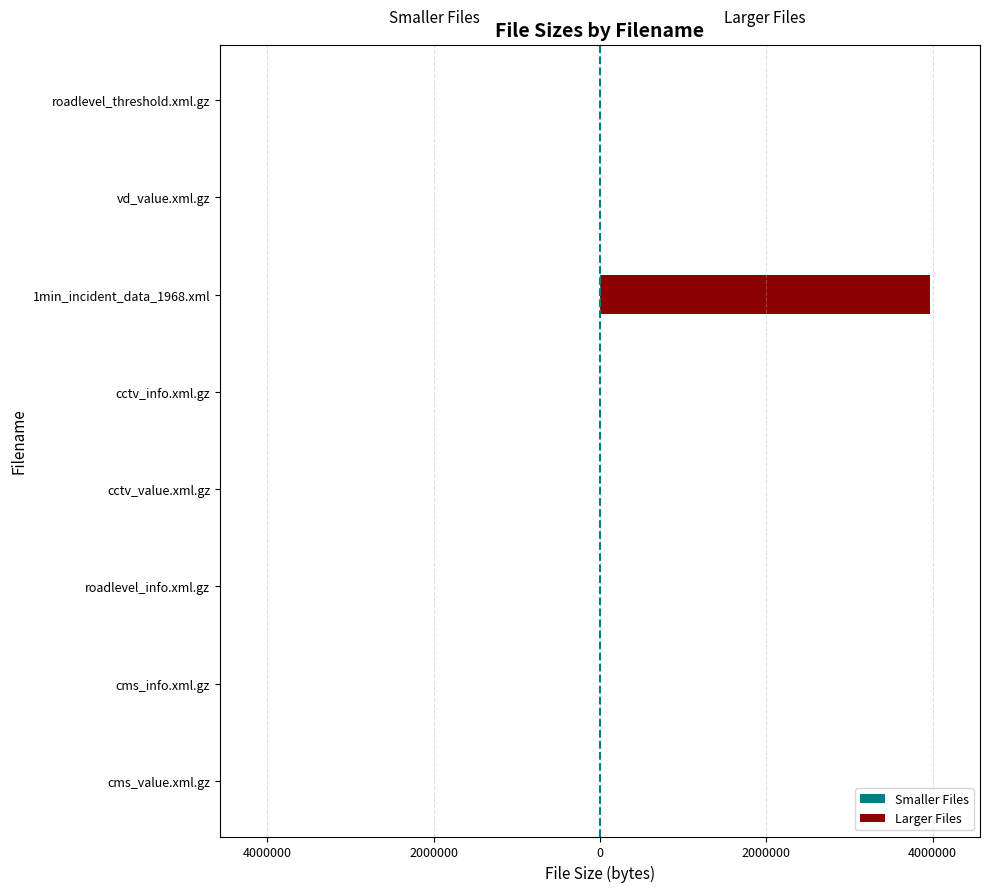

What is the minimum value for Larger Files?

5043